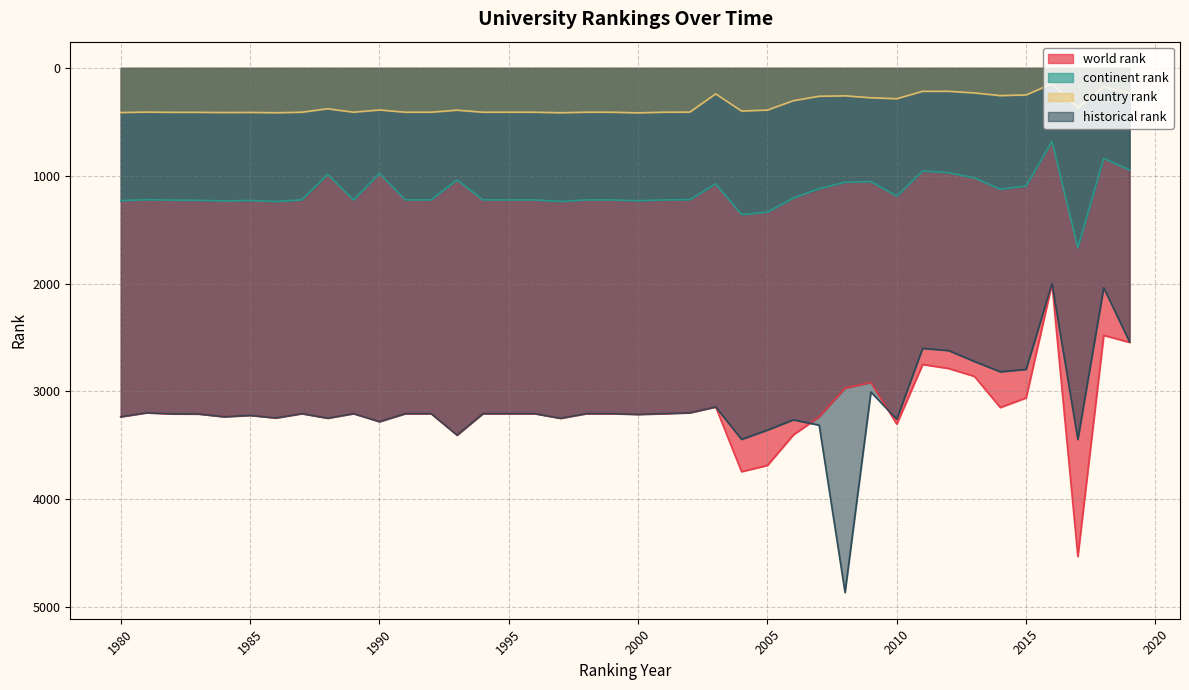

The value of historical rank at 2002 is 3198. True or false?

True